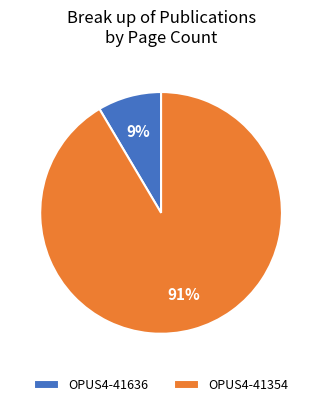

To the nearest percent, what portion does OPUS4-41636 represent?

9%